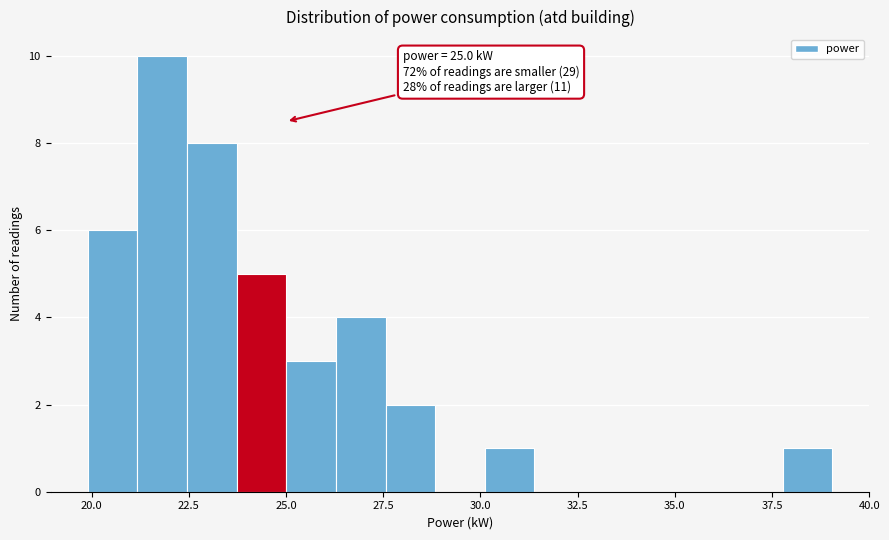

Around what value on the x-axis is the tallest bar? Give the approximate position of its centre, as read against the axis.

22.0